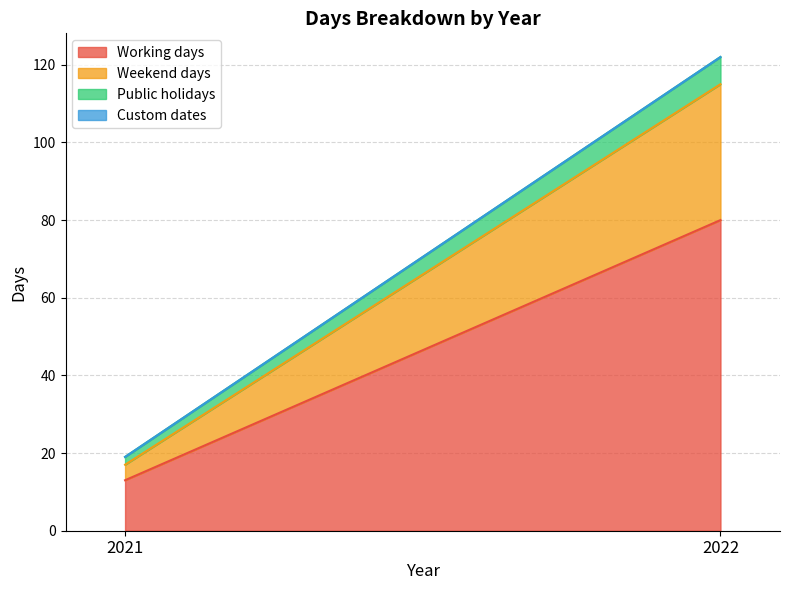

Does the chart display data point markers on the line(s)?

No